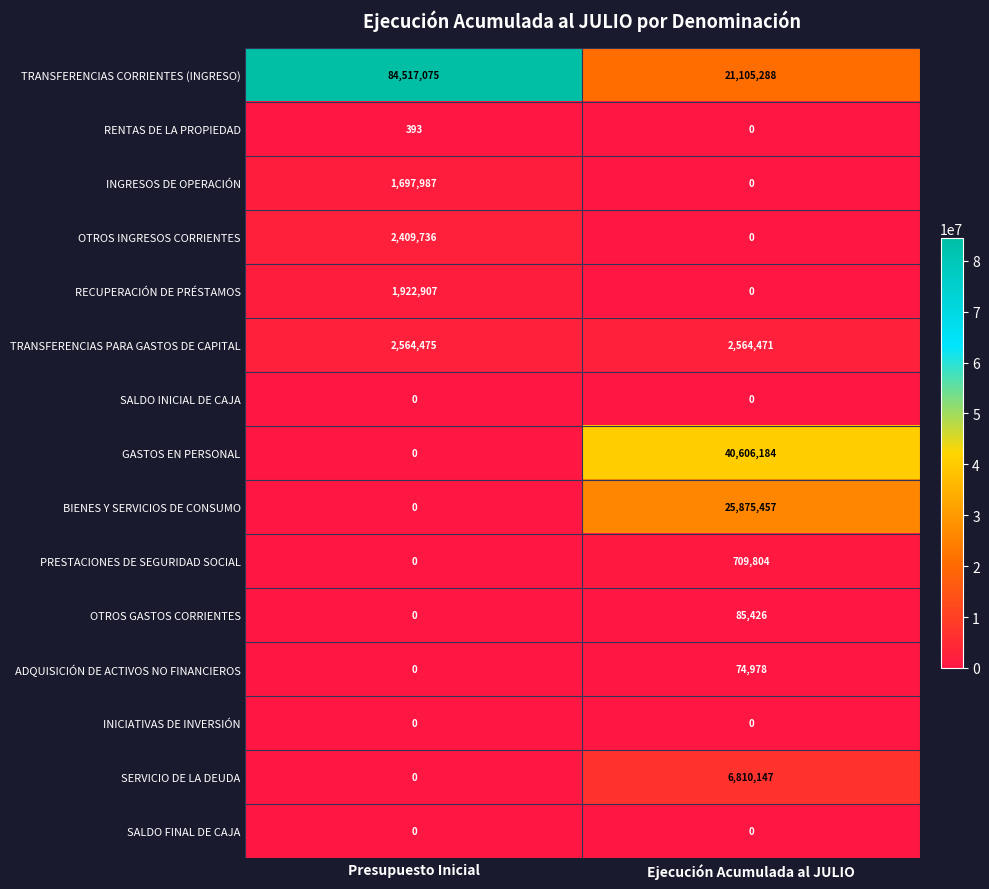

Reading left to right, extract all data points from this chart.

TRANSFERENCIAS CORRIENTES (INGRESO): Presupuesto Inicial=84517075	Ejecución Acumulada al JULIO=21105288
RENTAS DE LA PROPIEDAD: Presupuesto Inicial=393	Ejecución Acumulada al JULIO=0
INGRESOS DE OPERACIÓN: Presupuesto Inicial=1697987	Ejecución Acumulada al JULIO=0
OTROS INGRESOS CORRIENTES: Presupuesto Inicial=2409736	Ejecución Acumulada al JULIO=0
RECUPERACIÓN DE PRÉSTAMOS: Presupuesto Inicial=1922907	Ejecución Acumulada al JULIO=0
TRANSFERENCIAS PARA GASTOS DE CAPITAL: Presupuesto Inicial=2564475	Ejecución Acumulada al JULIO=2564471
SALDO INICIAL DE CAJA: Presupuesto Inicial=0	Ejecución Acumulada al JULIO=0
GASTOS EN PERSONAL: Presupuesto Inicial=0	Ejecución Acumulada al JULIO=40606184
BIENES Y SERVICIOS DE CONSUMO: Presupuesto Inicial=0	Ejecución Acumulada al JULIO=25875457
PRESTACIONES DE SEGURIDAD SOCIAL: Presupuesto Inicial=0	Ejecución Acumulada al JULIO=709804
OTROS GASTOS CORRIENTES: Presupuesto Inicial=0	Ejecución Acumulada al JULIO=85426
ADQUISICIÓN DE ACTIVOS NO FINANCIEROS: Presupuesto Inicial=0	Ejecución Acumulada al JULIO=74978
INICIATIVAS DE INVERSIÓN: Presupuesto Inicial=0	Ejecución Acumulada al JULIO=0
SERVICIO DE LA DEUDA: Presupuesto Inicial=0	Ejecución Acumulada al JULIO=6810147
SALDO FINAL DE CAJA: Presupuesto Inicial=0	Ejecución Acumulada al JULIO=0